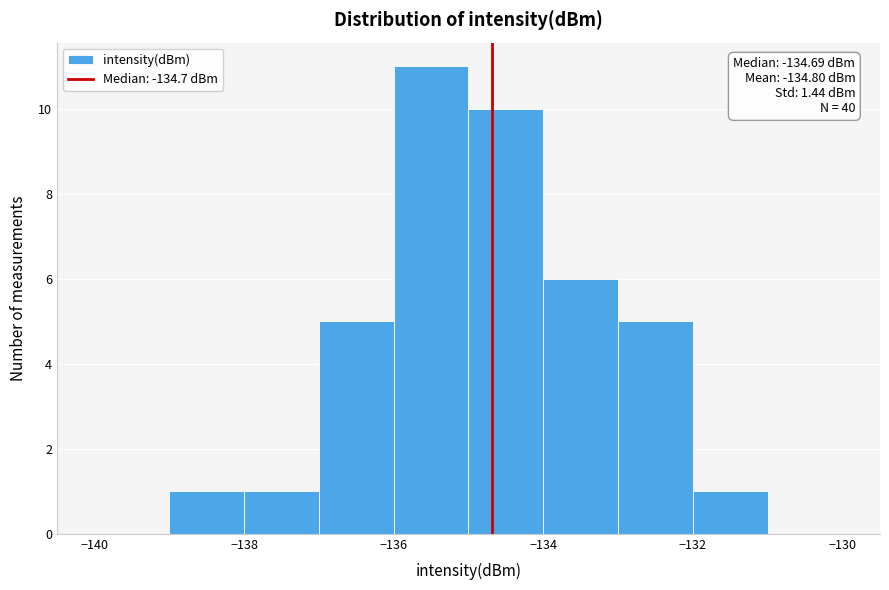

Which range on the x-axis has the tallest bar?

-136 to -135